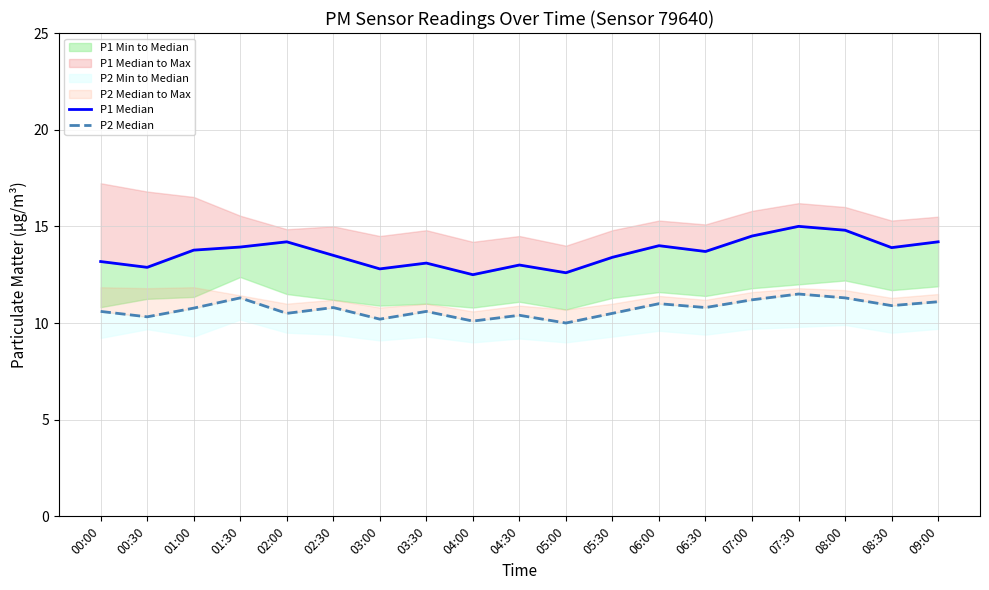

Reading right to left, what are all the values shown in this chart?

P1 Median: 14.2	13.9	14.8	15.0	14.5	13.7	14.0	13.4	12.6	13.0	12.5	13.1	12.8	13.5	14.2	13.9	13.8	12.9	13.2
P2 Median: 11.1	10.9	11.3	11.5	11.2	10.8	11.0	10.5	10.0	10.4	10.1	10.6	10.2	10.8	10.5	11.3	10.8	10.3	10.6